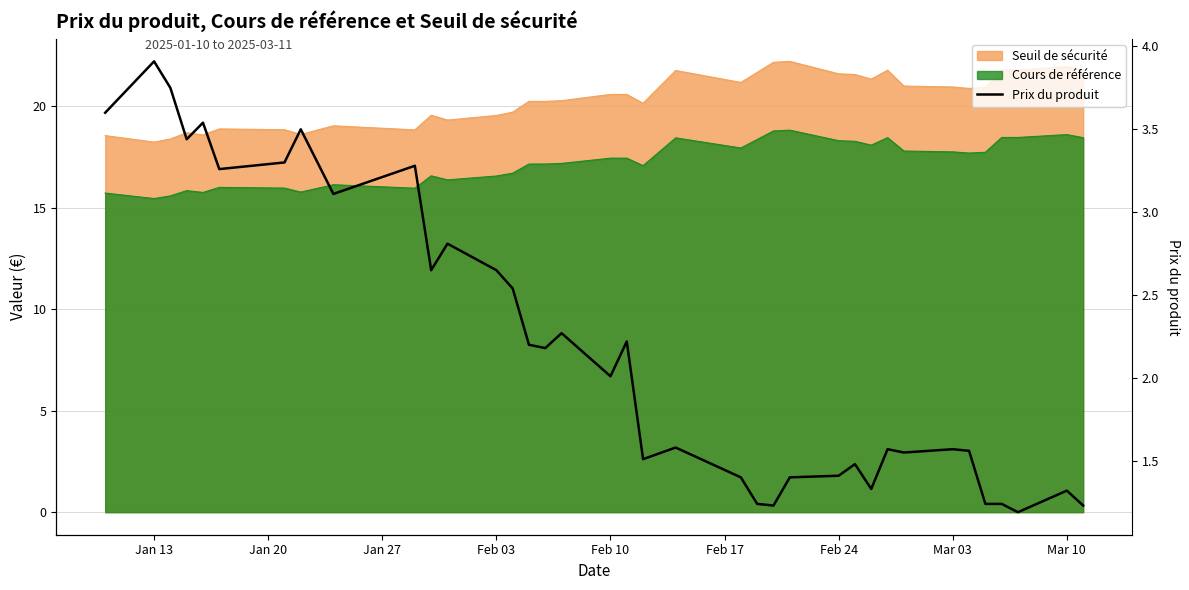

What is the value of the 7th point from the left?

3.3